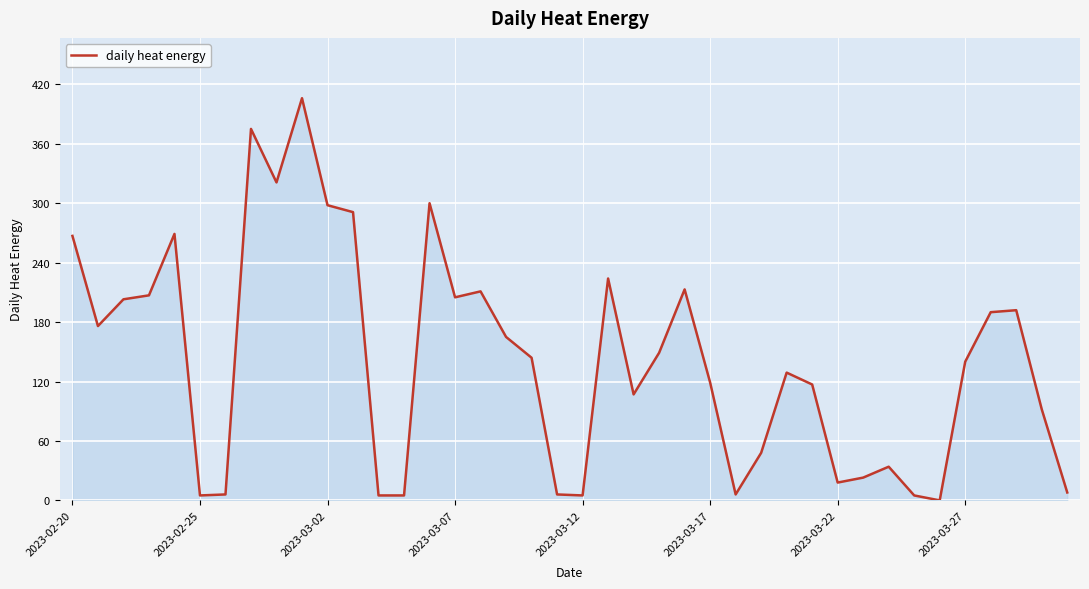

What is the maximum value shown in the chart?

406